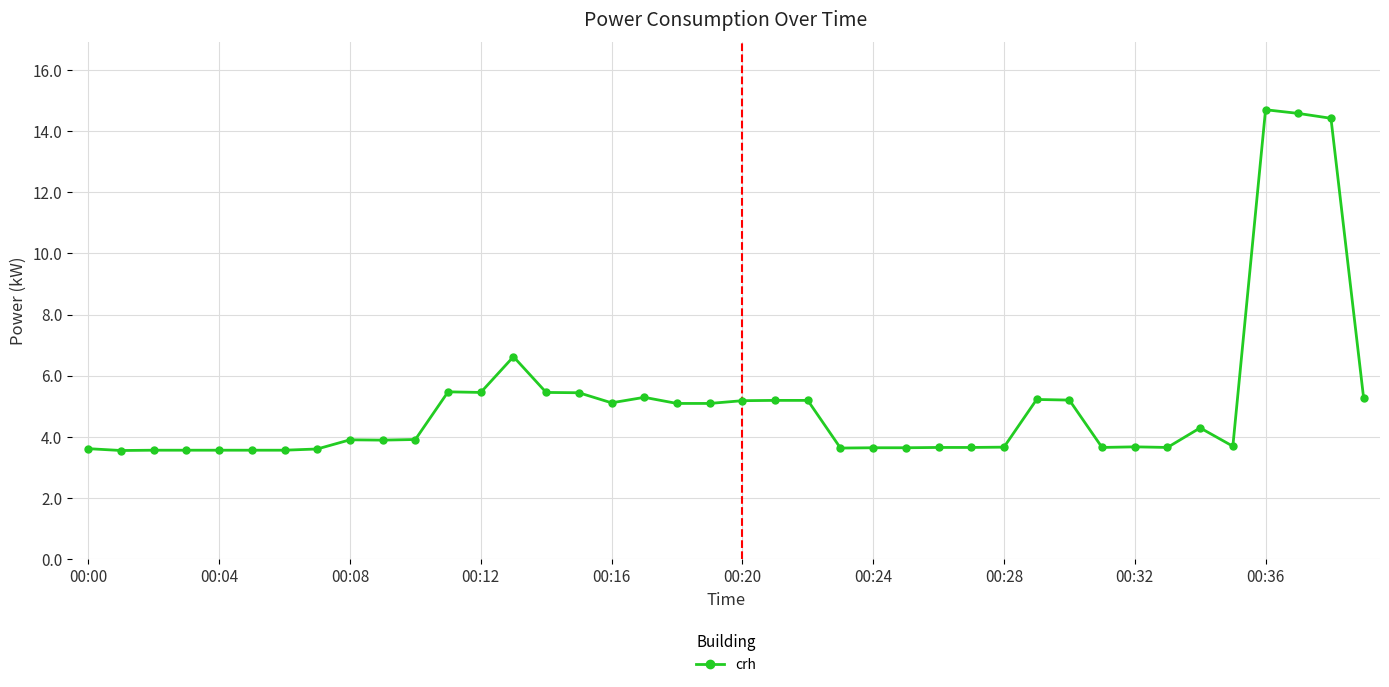

What is the sum of all values?

205.0